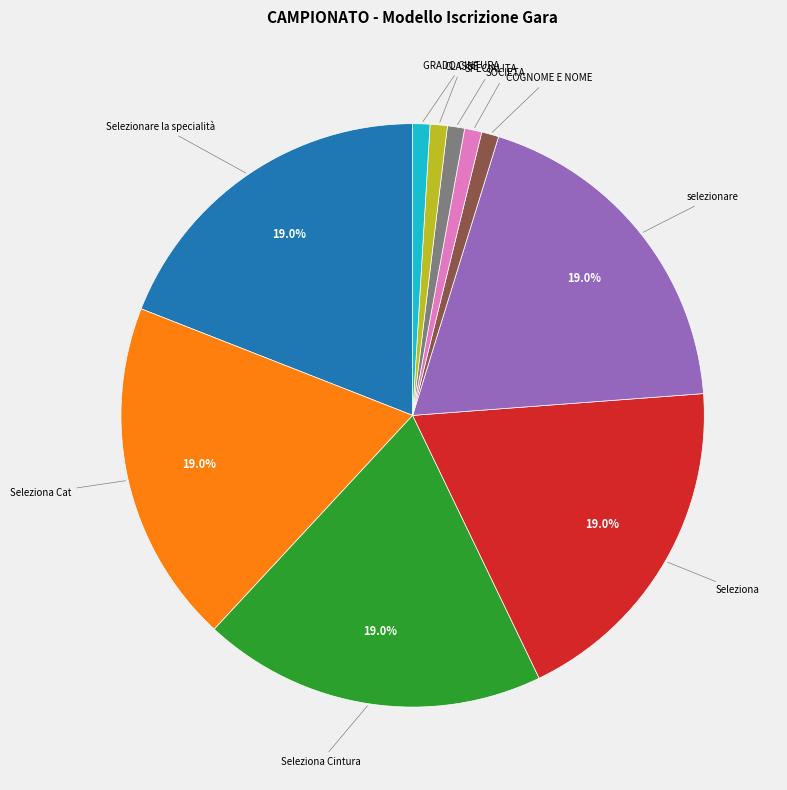

Is there any slice that represents more than half of the pie?

No